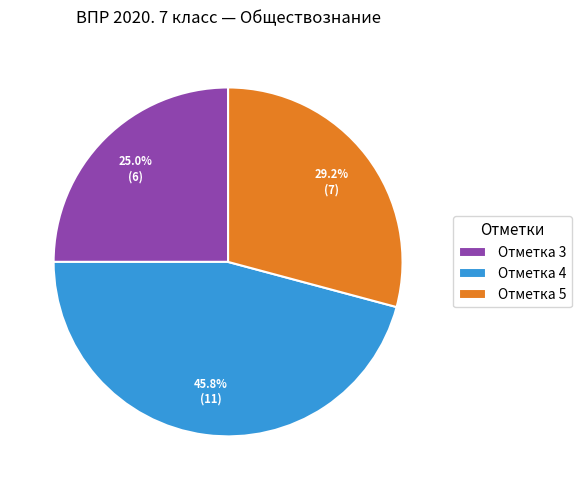

Rank the categories by value from highest to lowest.

Отметка 4, Отметка 5, Отметка 3